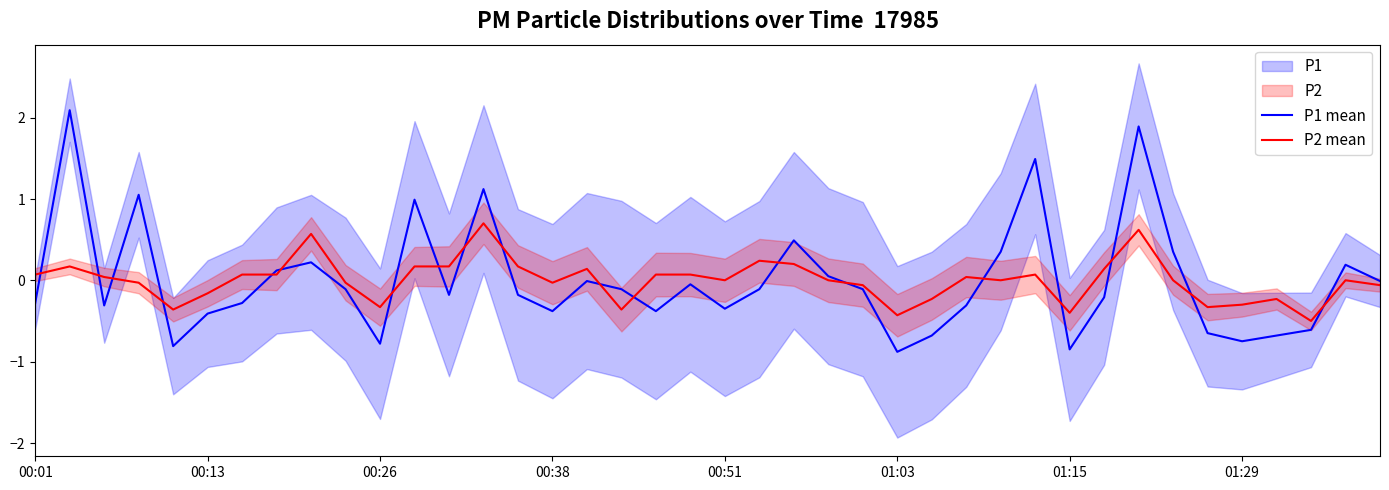

Does the chart have visible grid lines?

No